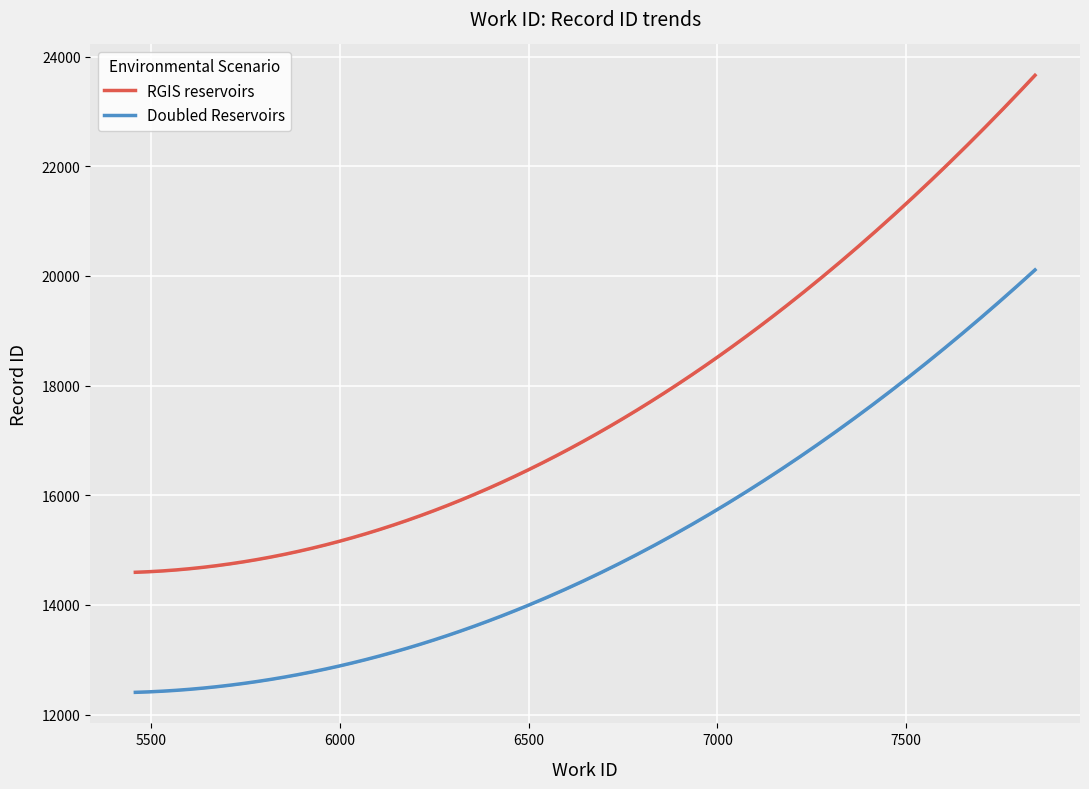

True or false: Doubled Reservoirs and RGIS reservoirs intersect in this chart.

False